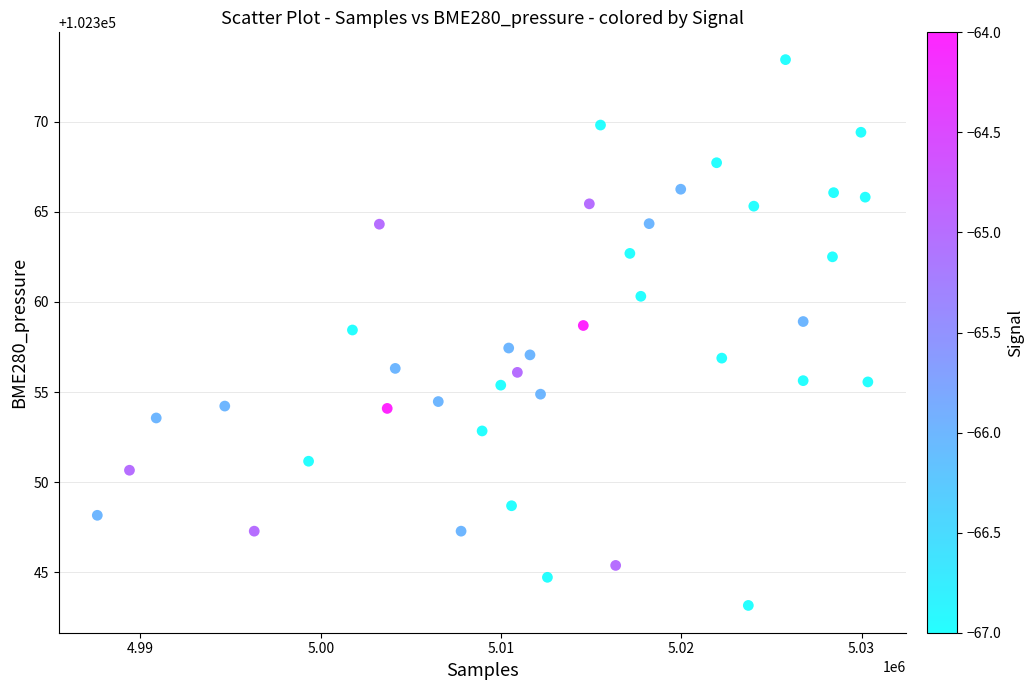

What is the range of Y values (max minus min)?

30.3